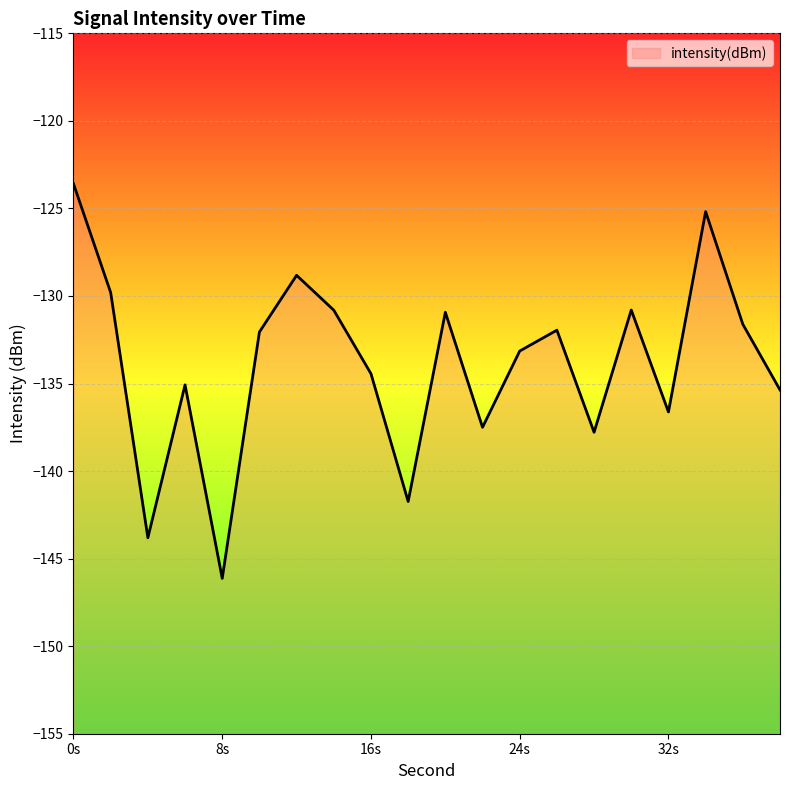

What is the sum of all values?

-2677.2